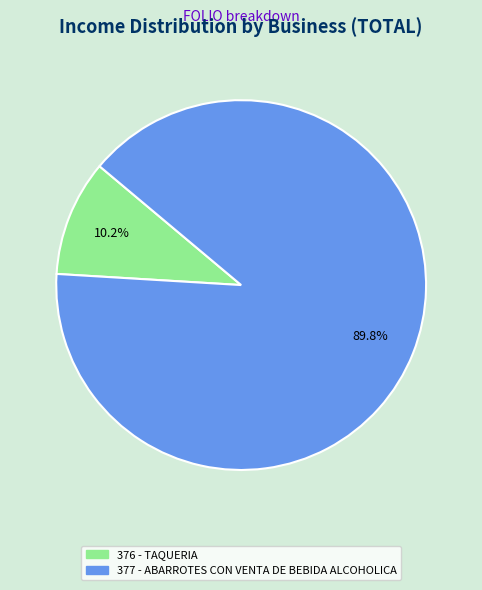

Which category has the smallest portion of the pie?

376 - TAQUERIA